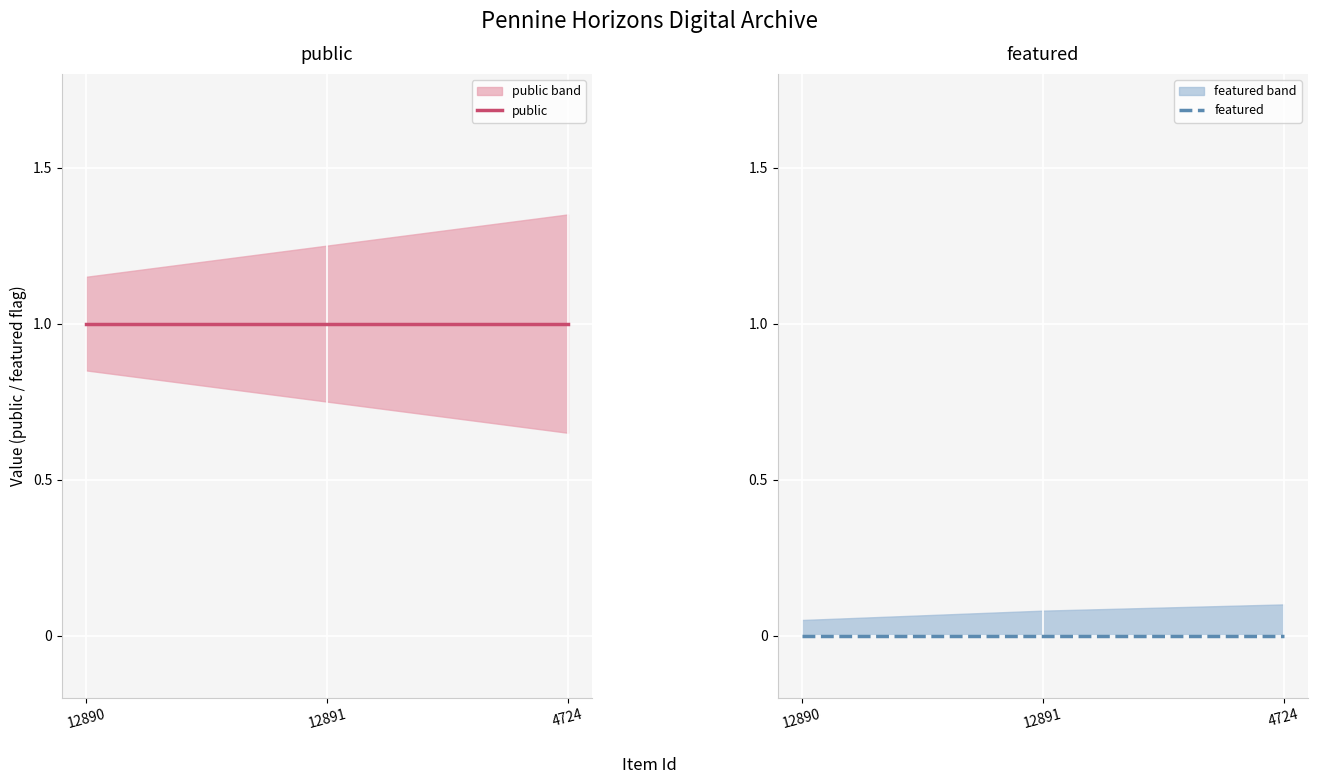

Which series has the widest spread of values?

public